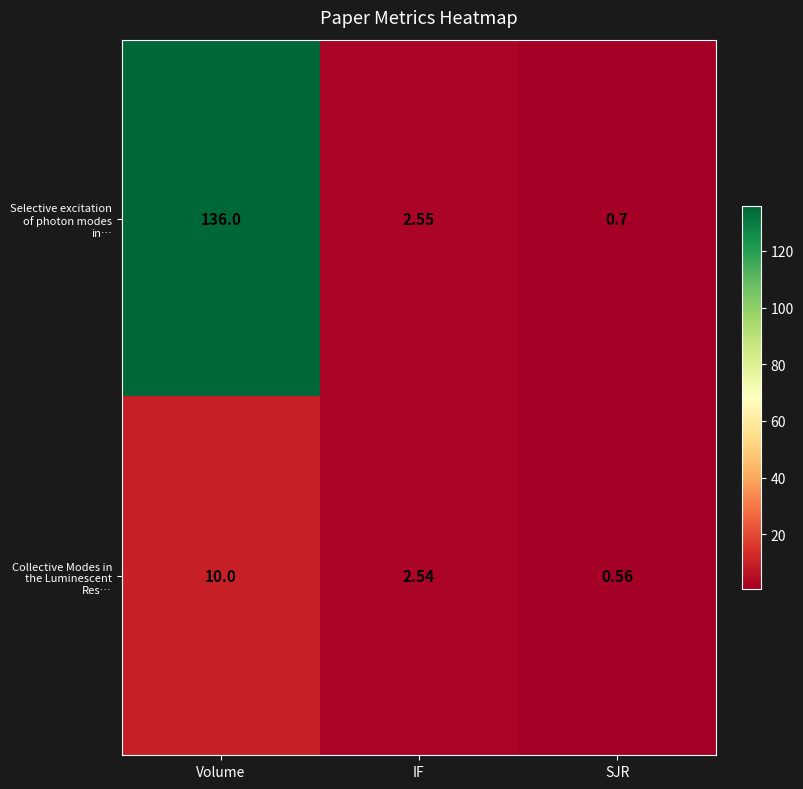

Which series has the largest range (max minus min)?

Selective excitation of photon modes in…